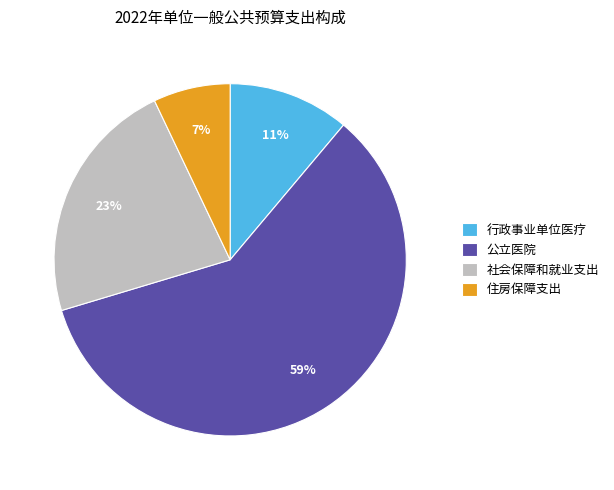

True or false: 社会保障和就业支出 accounts for 23% of the total.

True